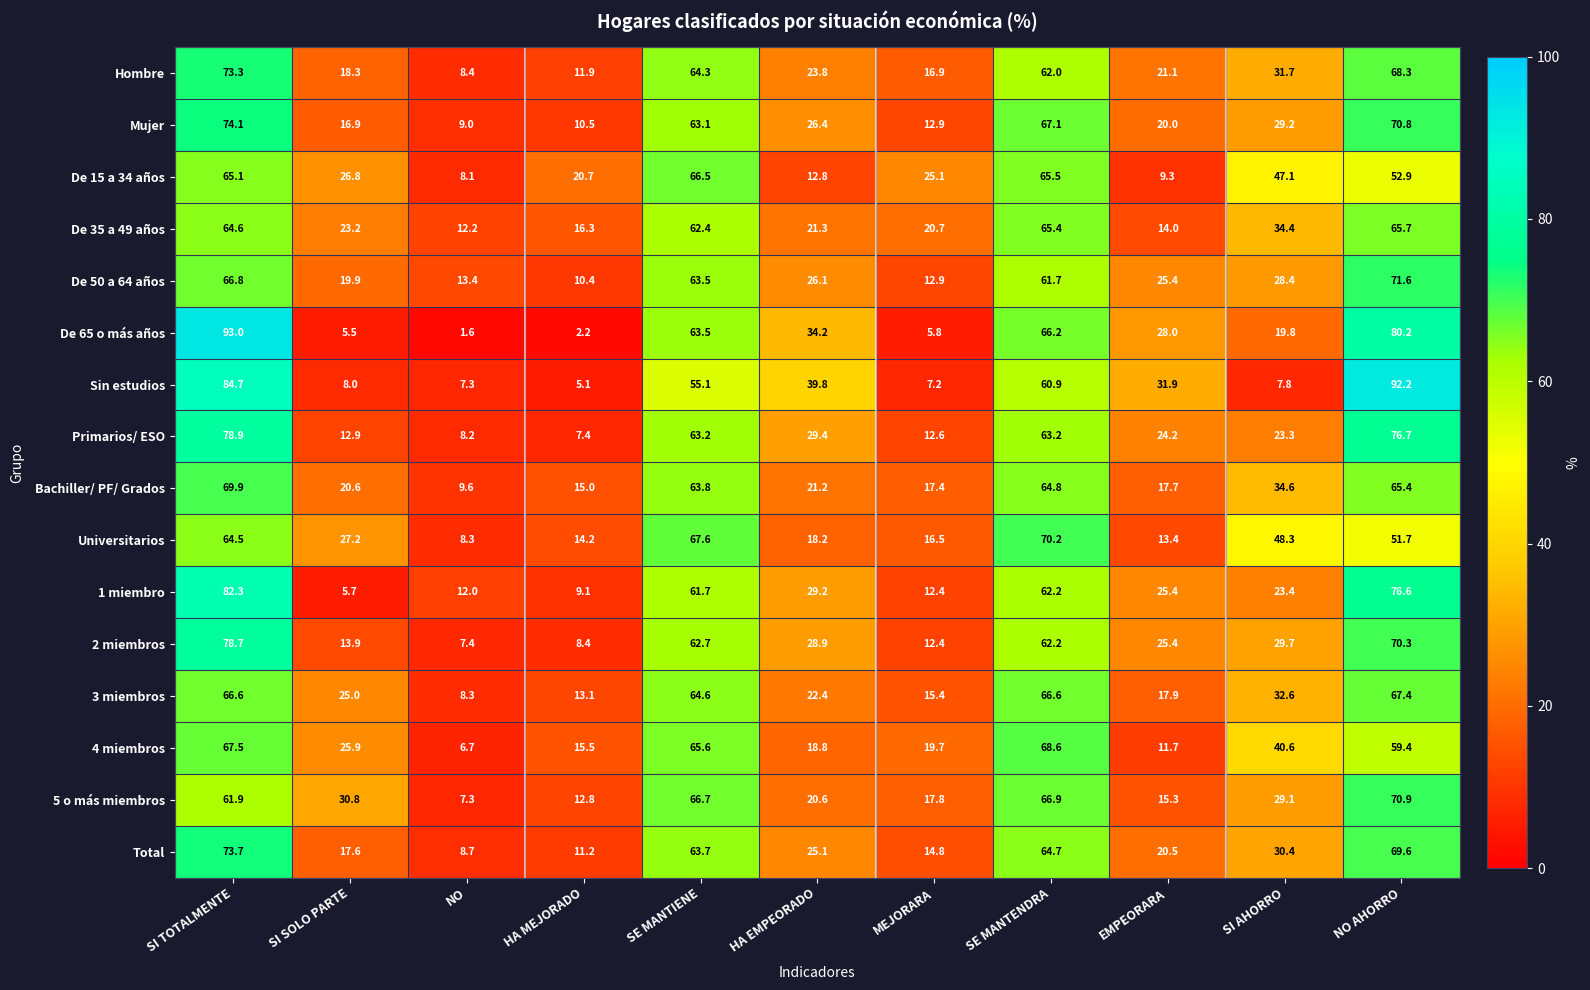

Which series changed the most between SI TOTALMENTE and HA EMPEORADO?

De 65 o más años